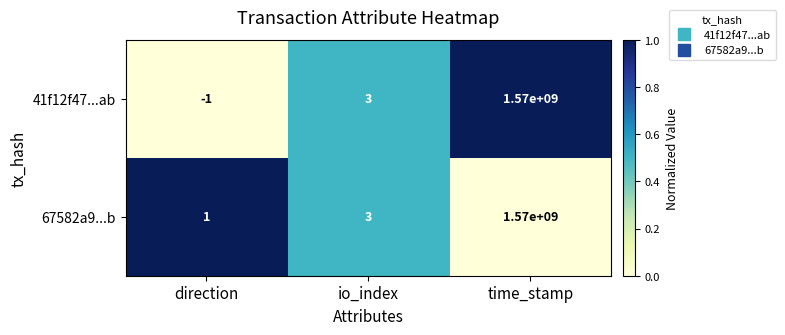

At which category is the sum across all series the highest?

time_stamp